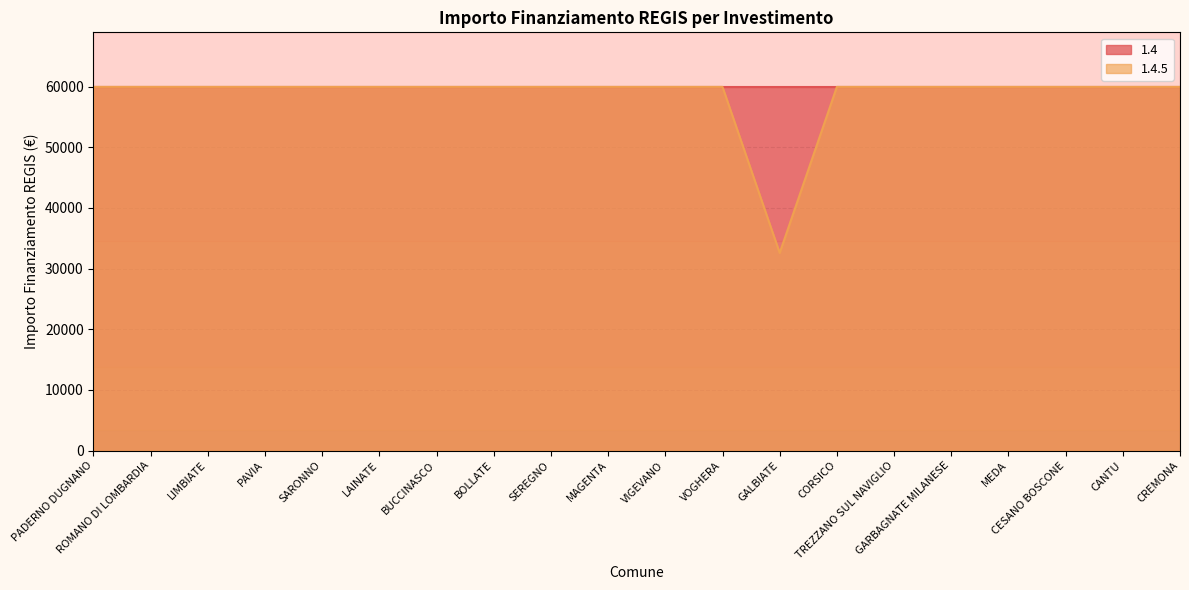

Which category has the lowest value across all series?

GALBIATE